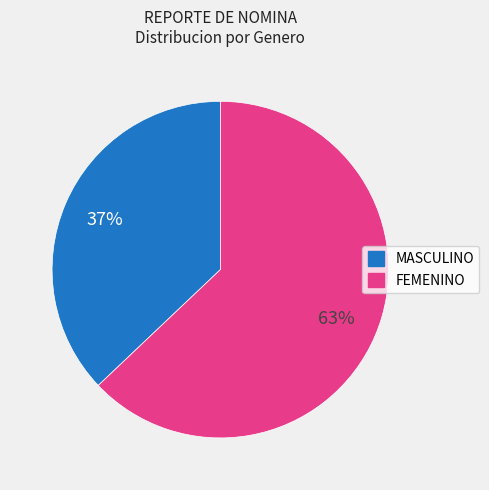

What percentage is the FEMENINO slice, to the nearest percent?

63%